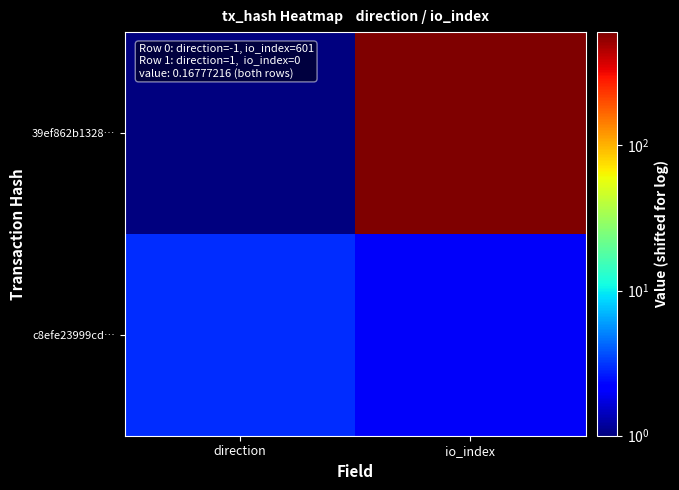

Reading left to right, extract all data points from this chart.

39ef862b1328…: direction=1	io_index=603
c8efe23999cd…: direction=3	io_index=2